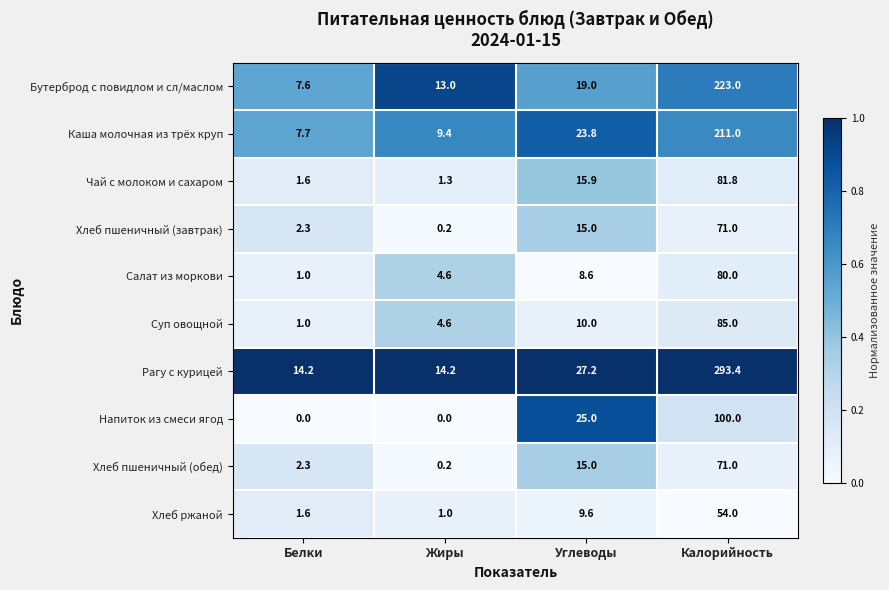

Count the number of categories in the chart.

4